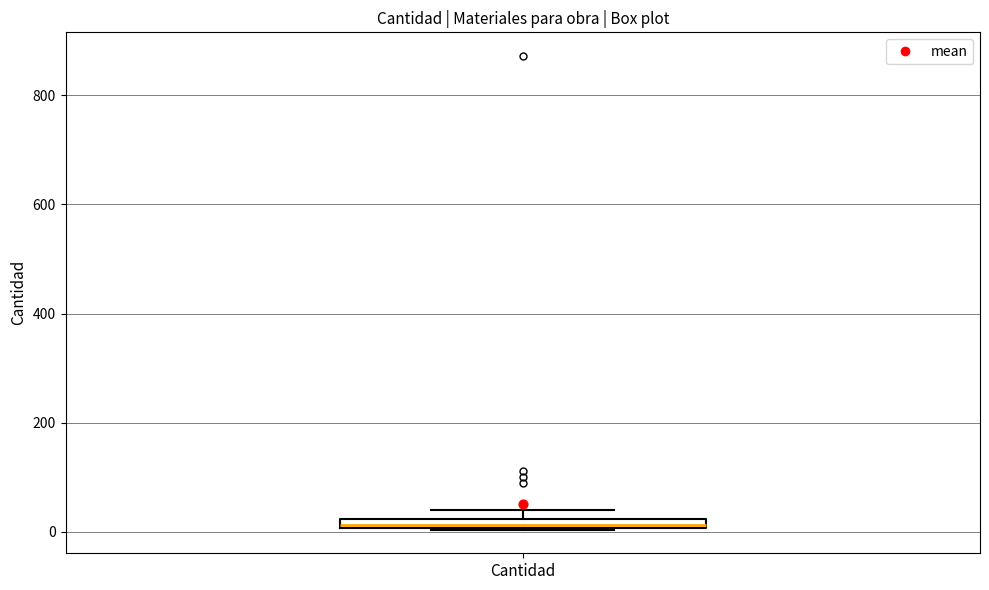

Where is the lower edge of the box for Cantidad on the y-axis? The values are not printed on the chart, so give them approximately, as read against the axis.

0